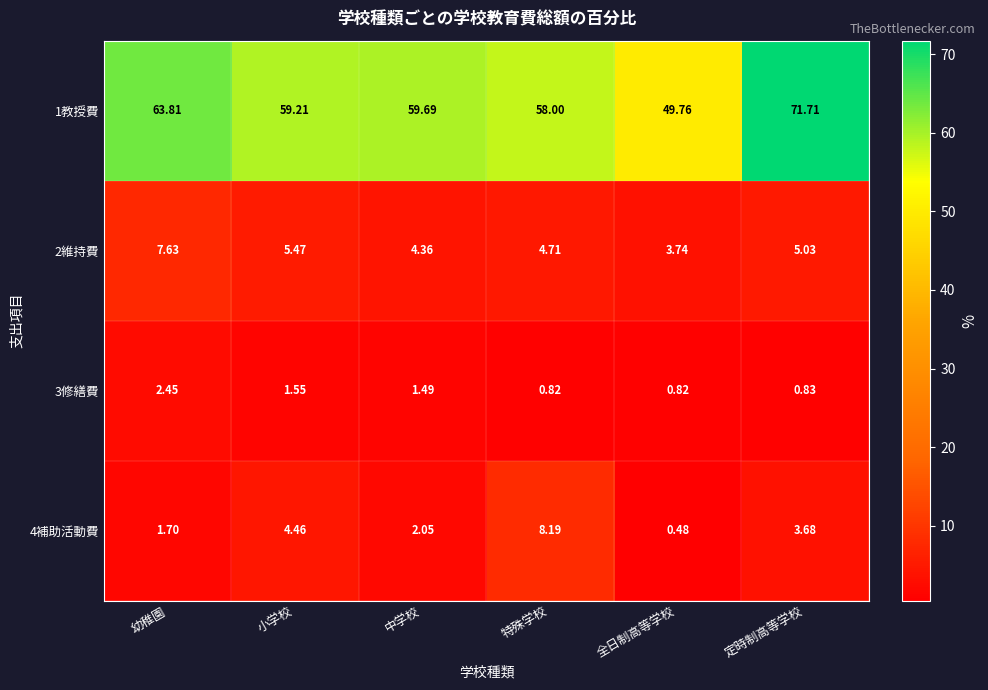

At which label is 3修繕費 closest to 1?

定時制高等学校